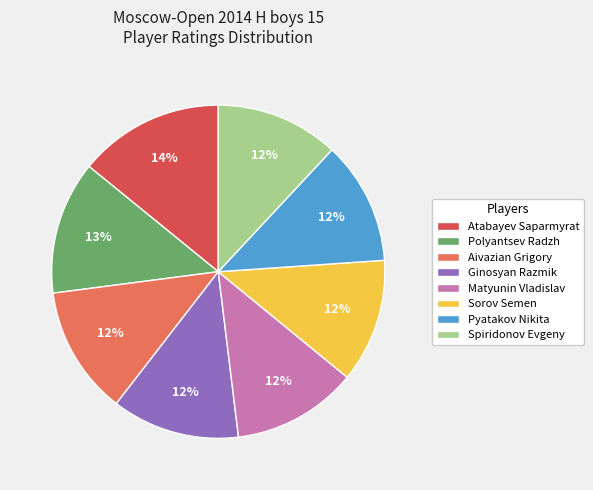

Does Atabayev Saparmyrat account for over 50% of the chart?

No